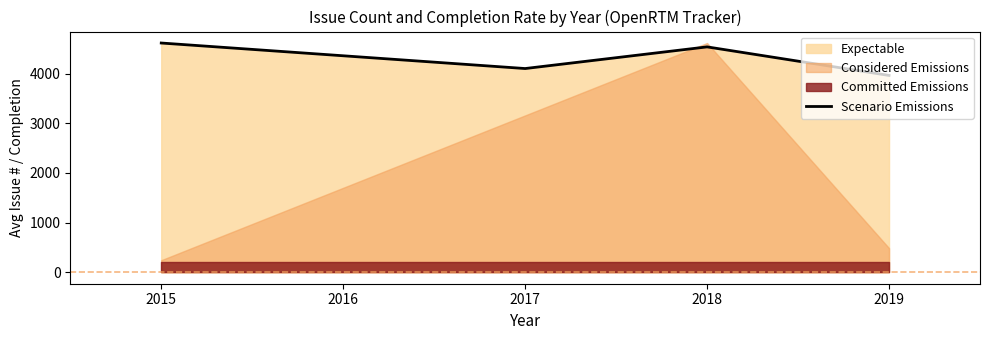

How many interior local peaks does the Scenario Emissions series have?

1